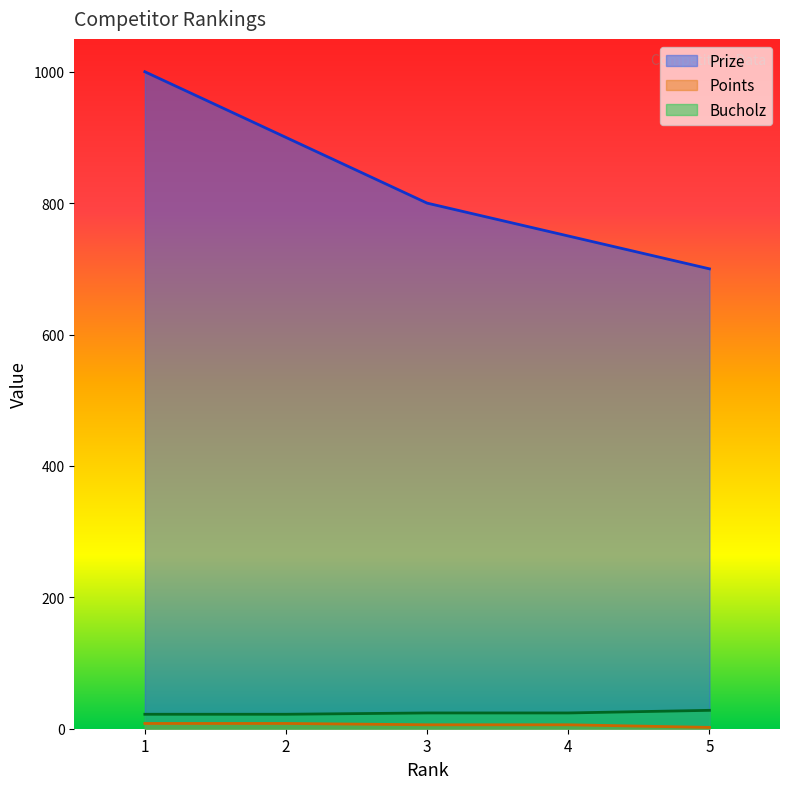

What is the value of the Prize point at the 5th from the left?

700